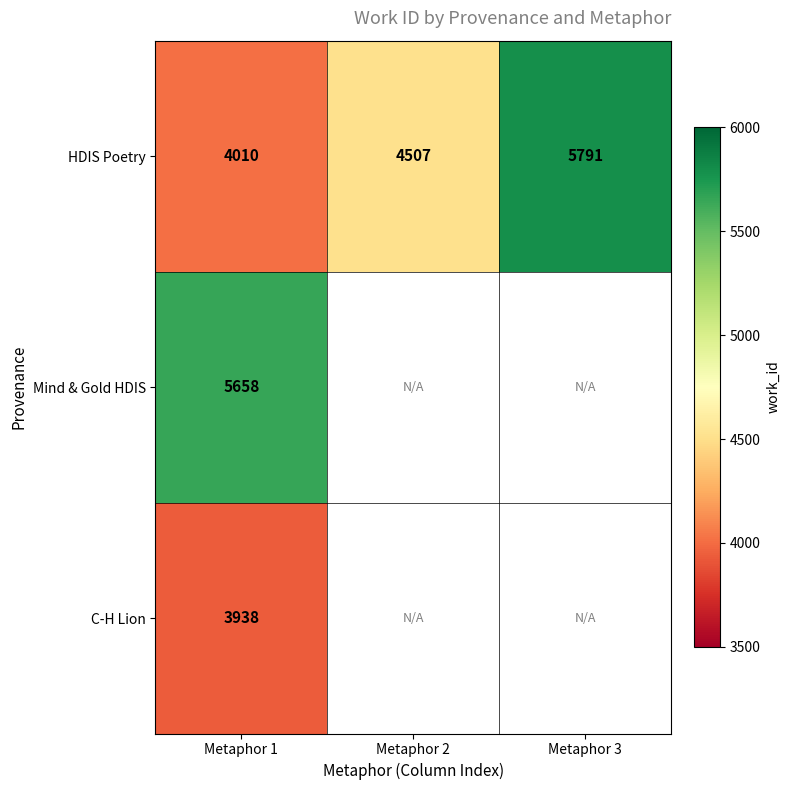

True or false: HDIS Poetry has a value of 1116.1 at Metaphor 1.

False